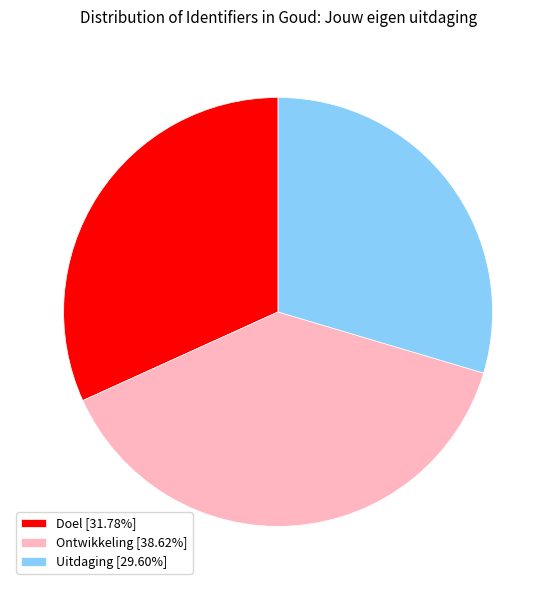

Combined, do Ontwikkeling and Doel account for over 50%?

Yes